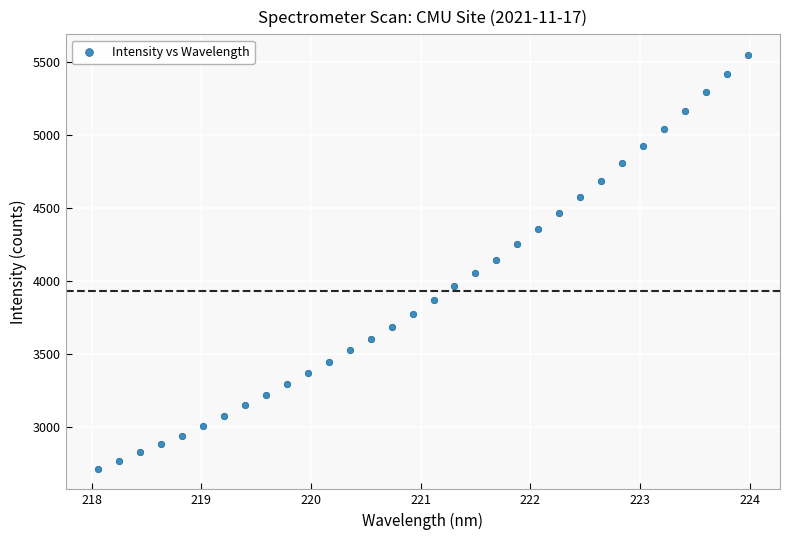

What is the range of X values (max minus min)?

5.9